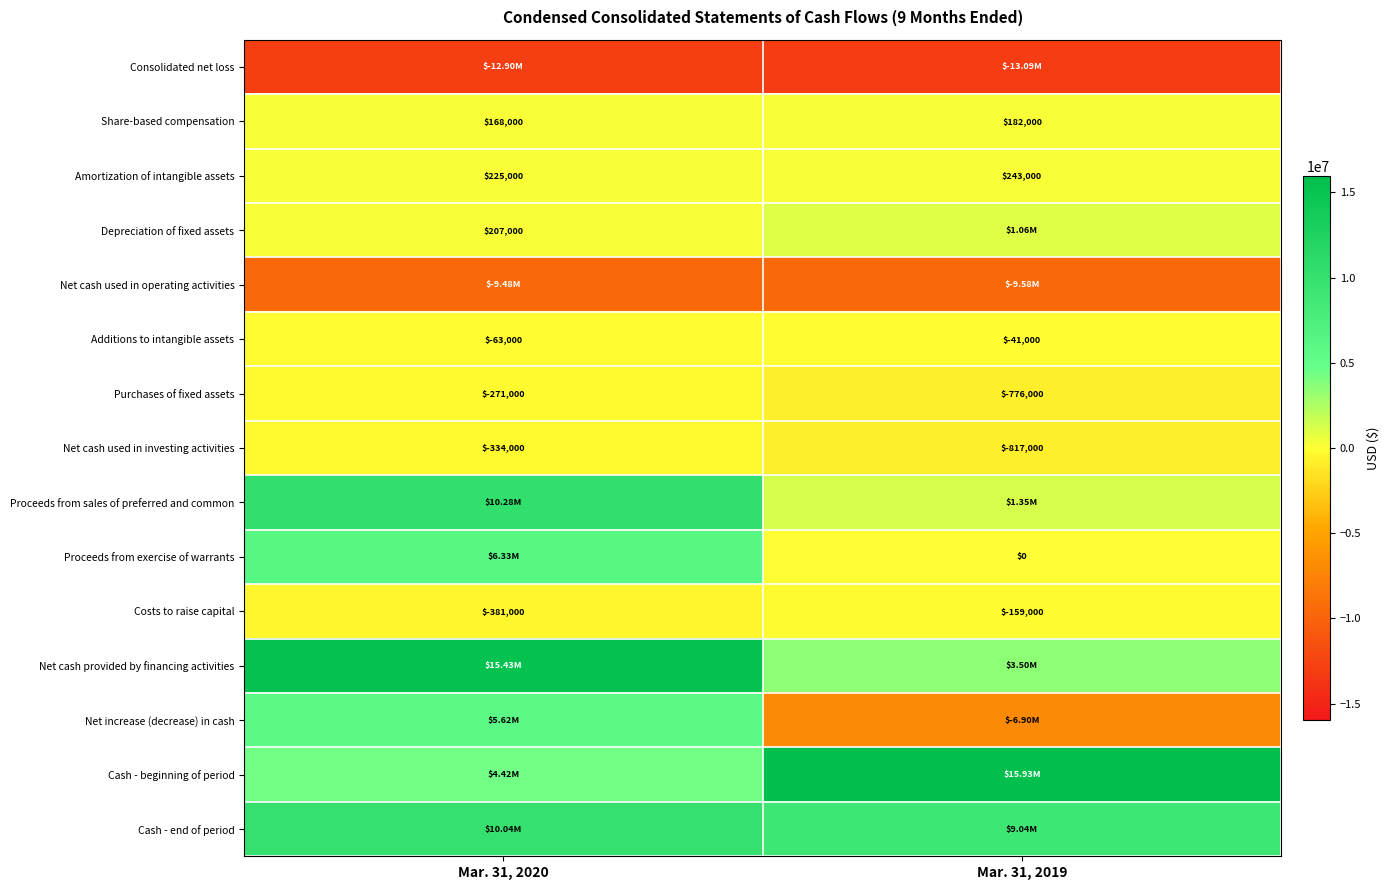

What is the sum of the Share-based compensation values at Mar. 31, 2020 and Mar. 31, 2019?

350000